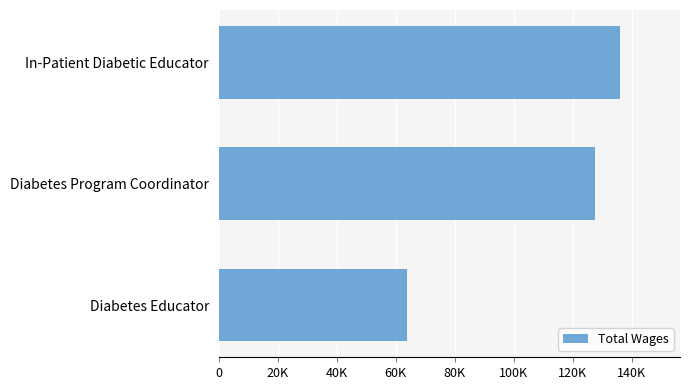

Which category has the highest value across all series?

In-Patient Diabetic Educator